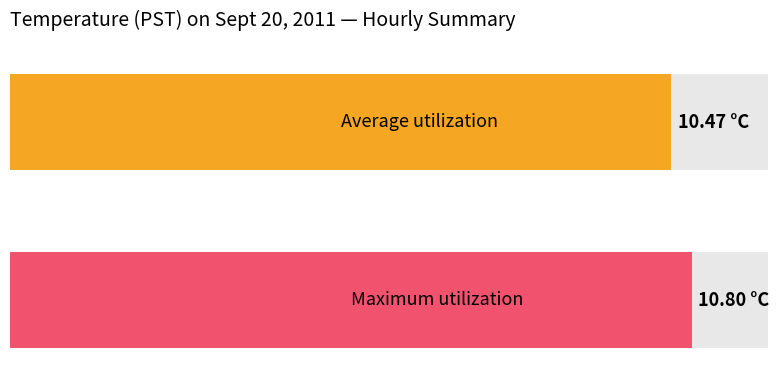

Is the value of Maximum utilization at 20 greater than the value of Average utilization at 6?

No